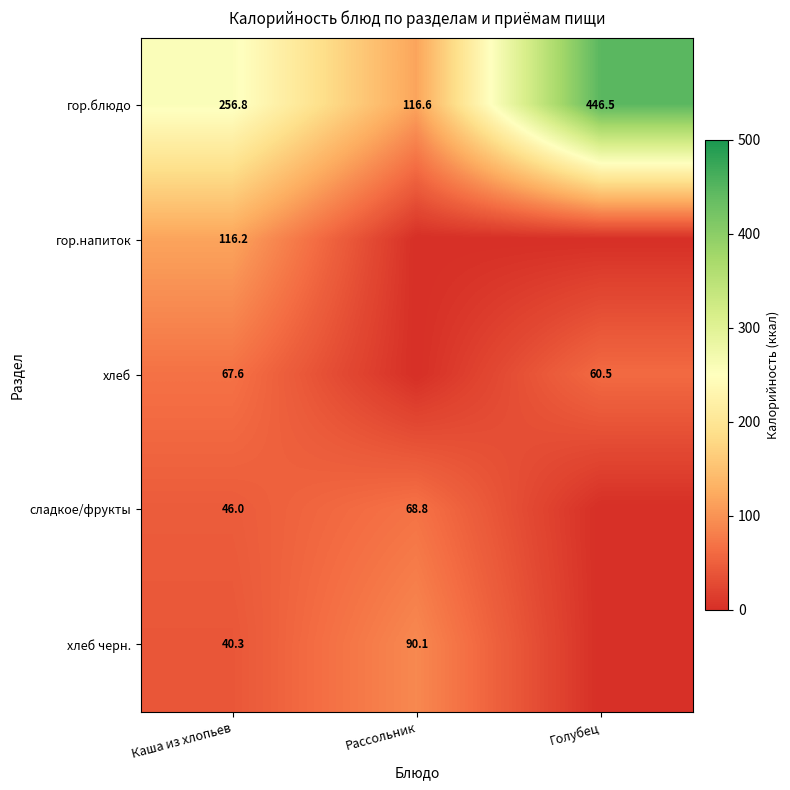

Is it true that гор.блюдо equals 95.9 at Каша из хлопьев?

False